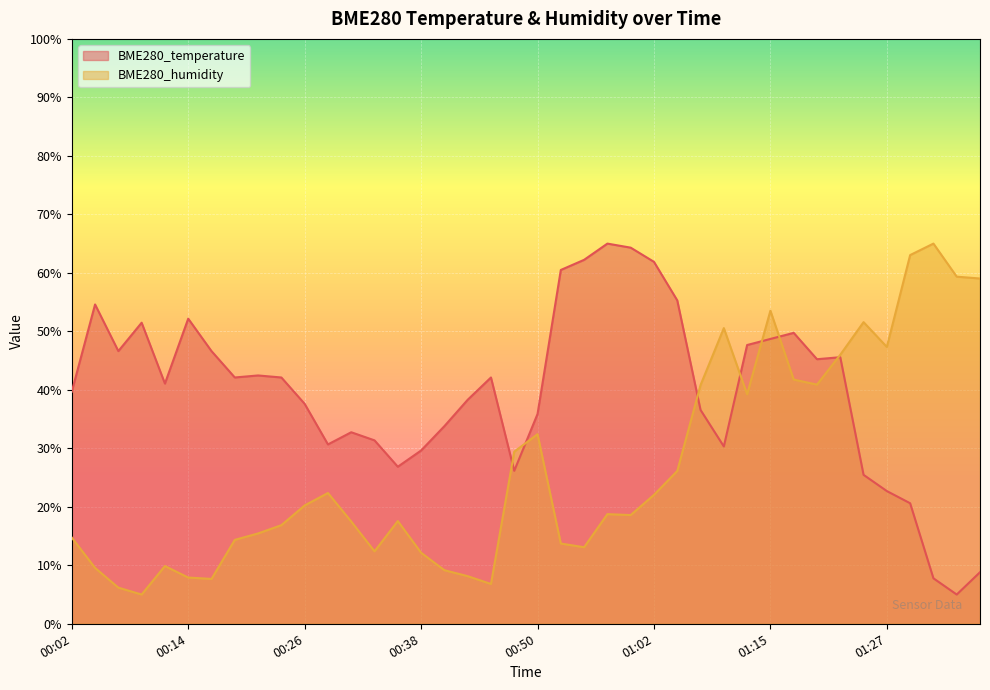

What is the label of the 23rd point from the right?

00:43